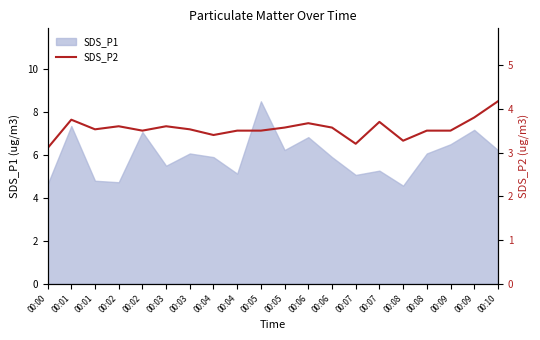

What is the change in value from 00:02 to 00:10?

+0.7